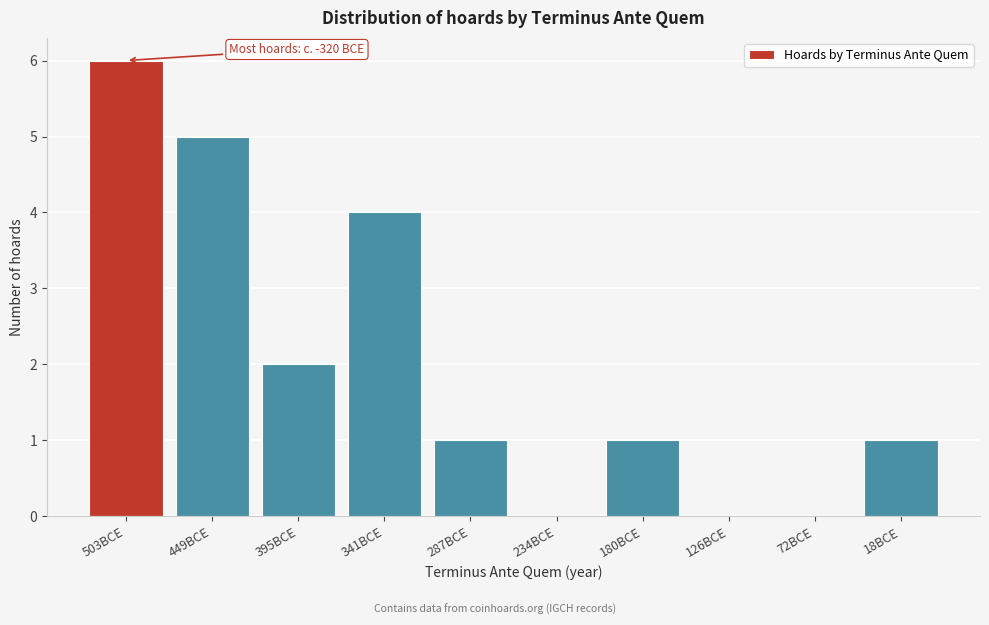

Reading right to left, list all the values displayed in this chart.

18BCE=1	72BCE=0	126BCE=0	180BCE=1	234BCE=0	287BCE=1	341BCE=4	395BCE=2	449BCE=5	503BCE=6